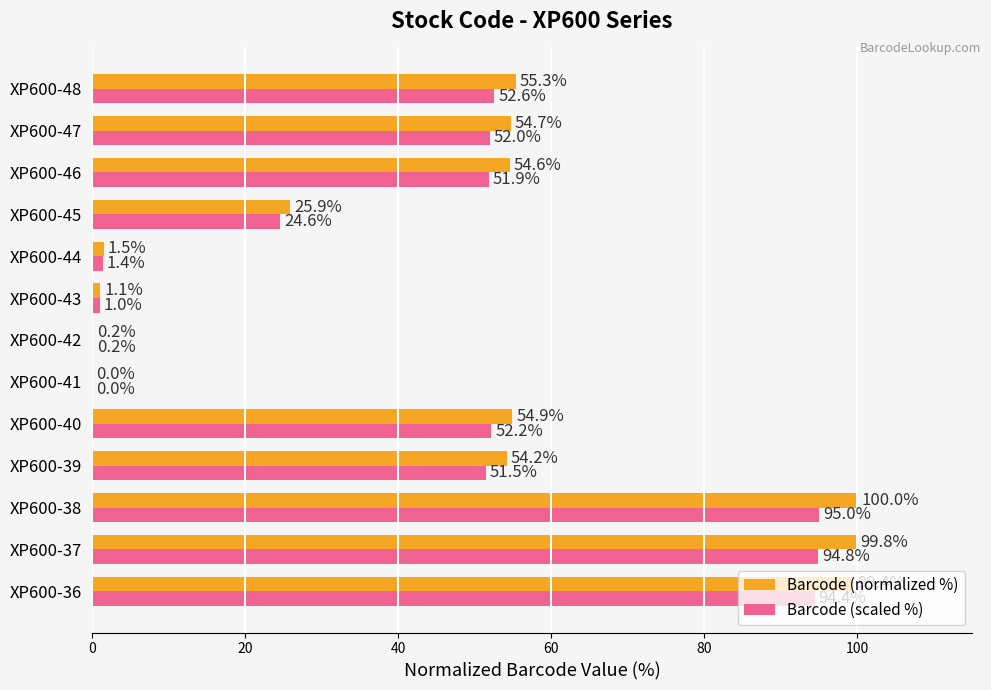

Which series changed the most between XP600-41 and XP600-46?

Barcode (normalized %)